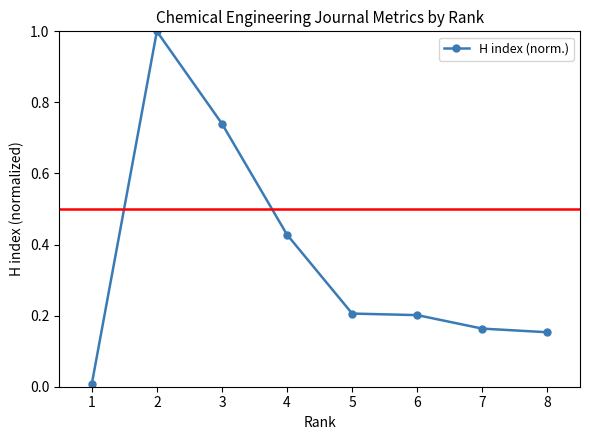

Rank the categories by value from highest to lowest.

2, 3, 4, 5, 6, 7, 8, 1